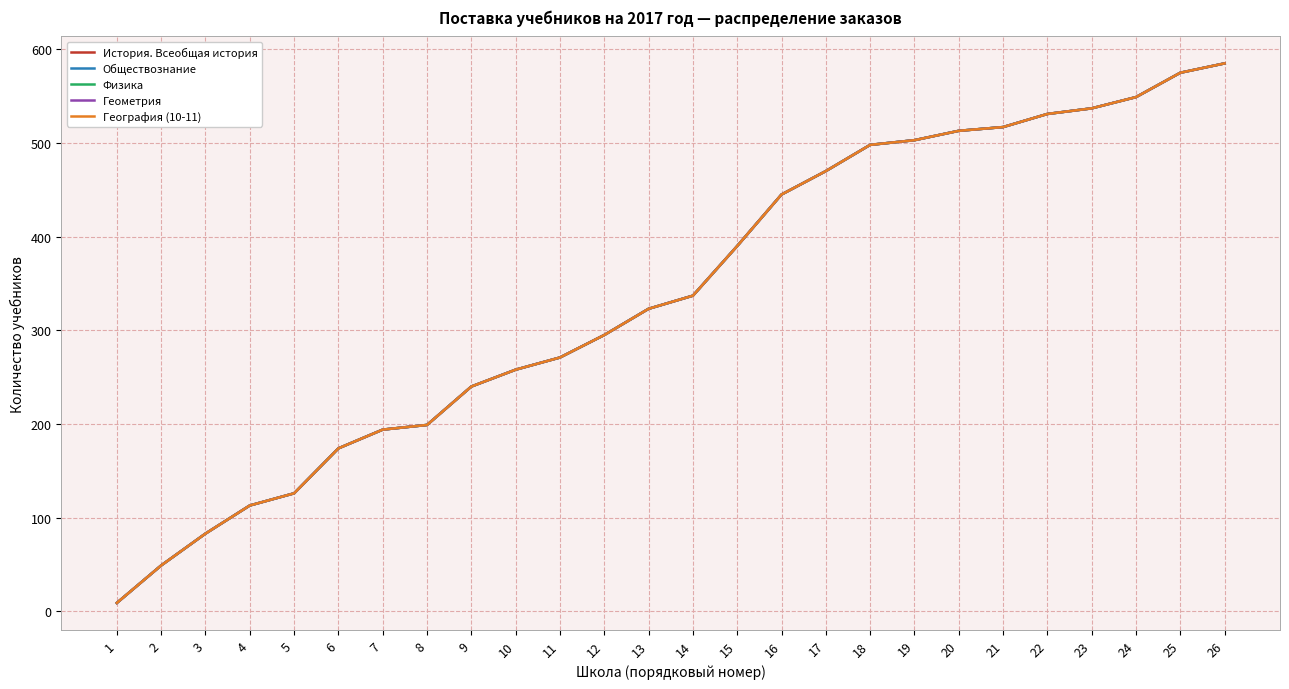

Does the chart have visible grid lines?

Yes